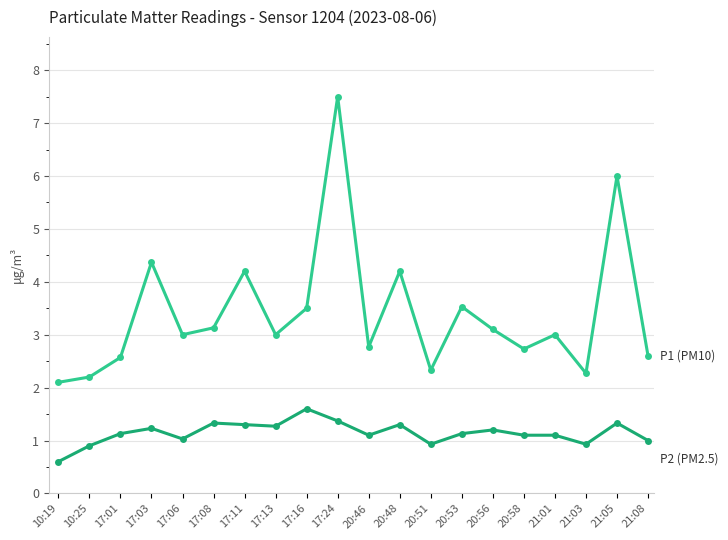

What is the smallest value displayed?

0.6